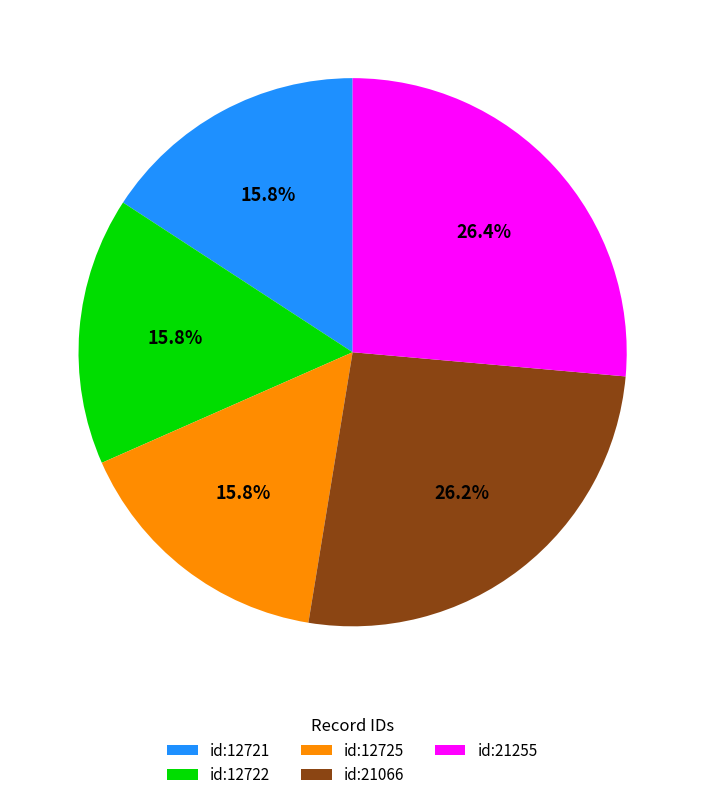

What is the ratio of the value at id:12725 to the value at id:12722?

1.0